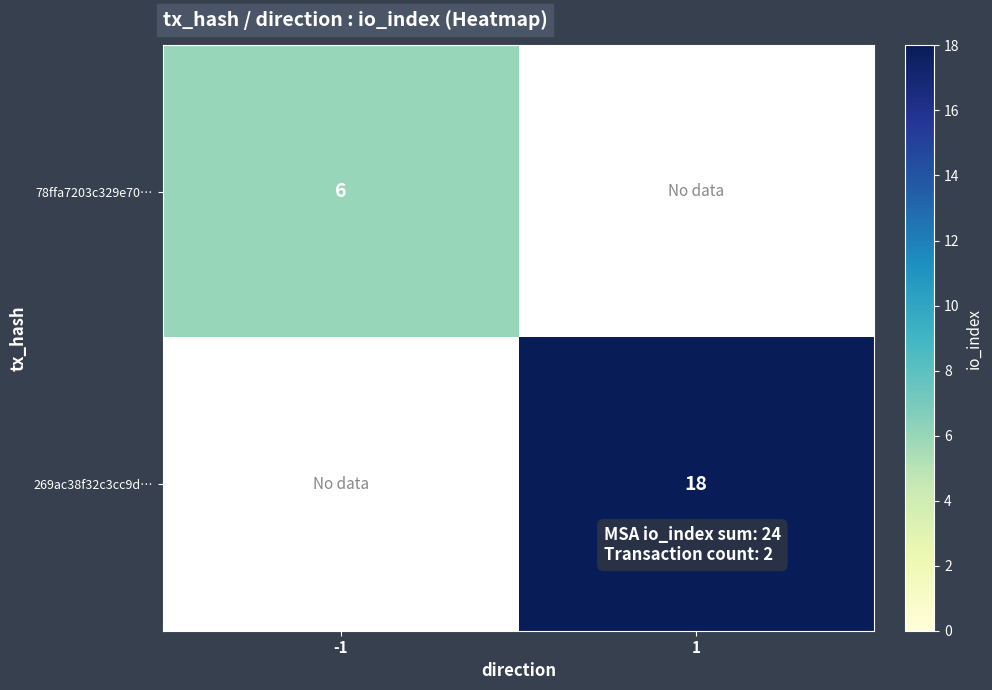

The value of 78ffa7203c329e70… at -1 is 6. True or false?

True